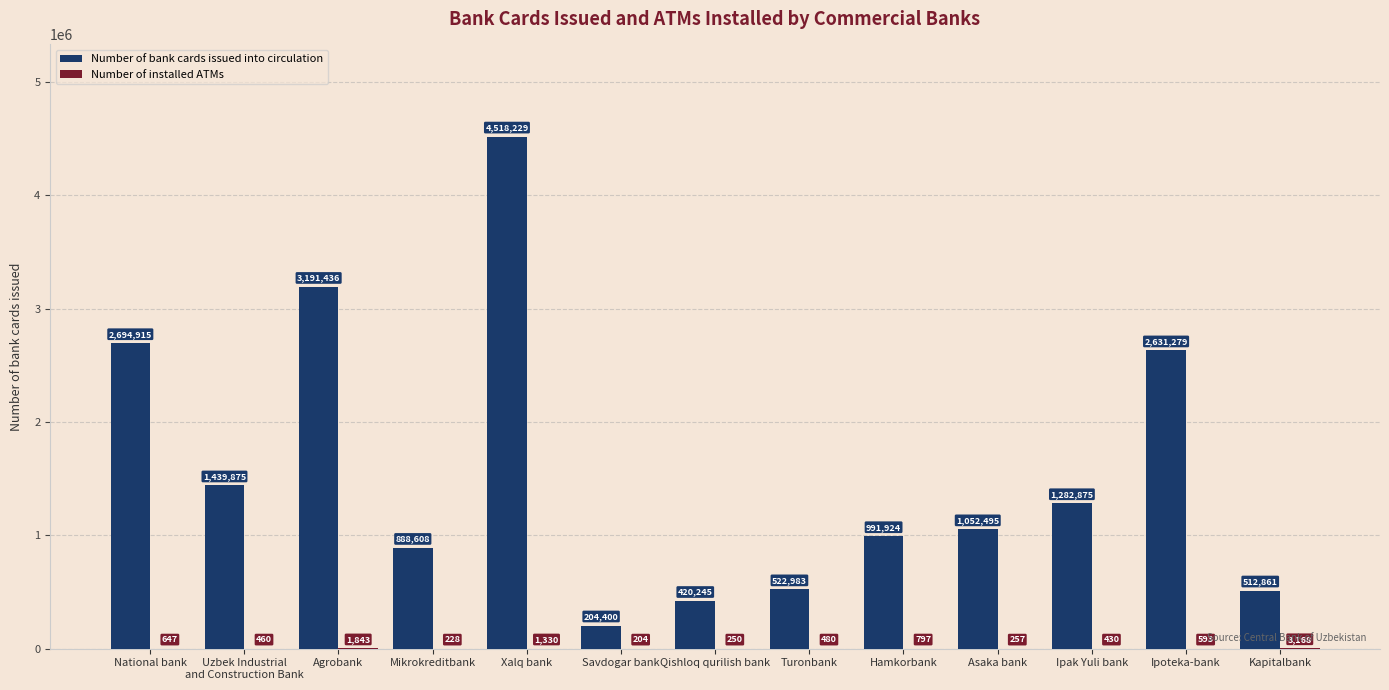

What is the total value across all series at Turonbank?

523463